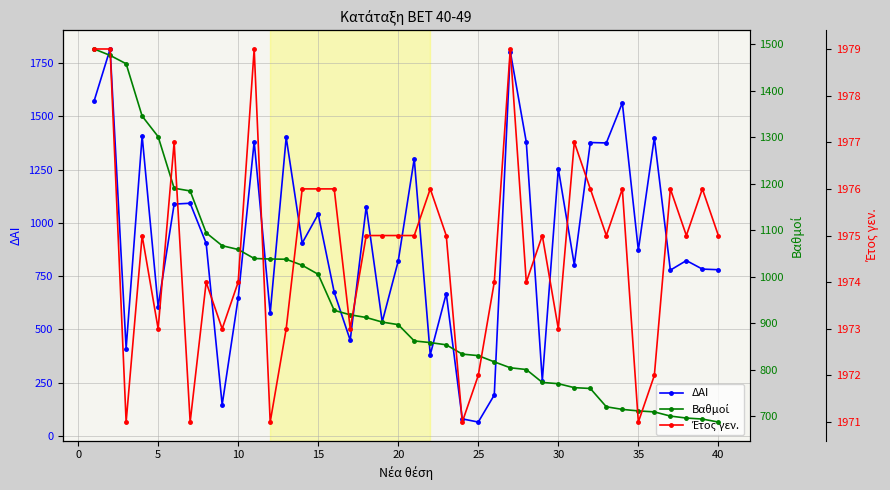

Is this an area chart (filled region under the line)?

No